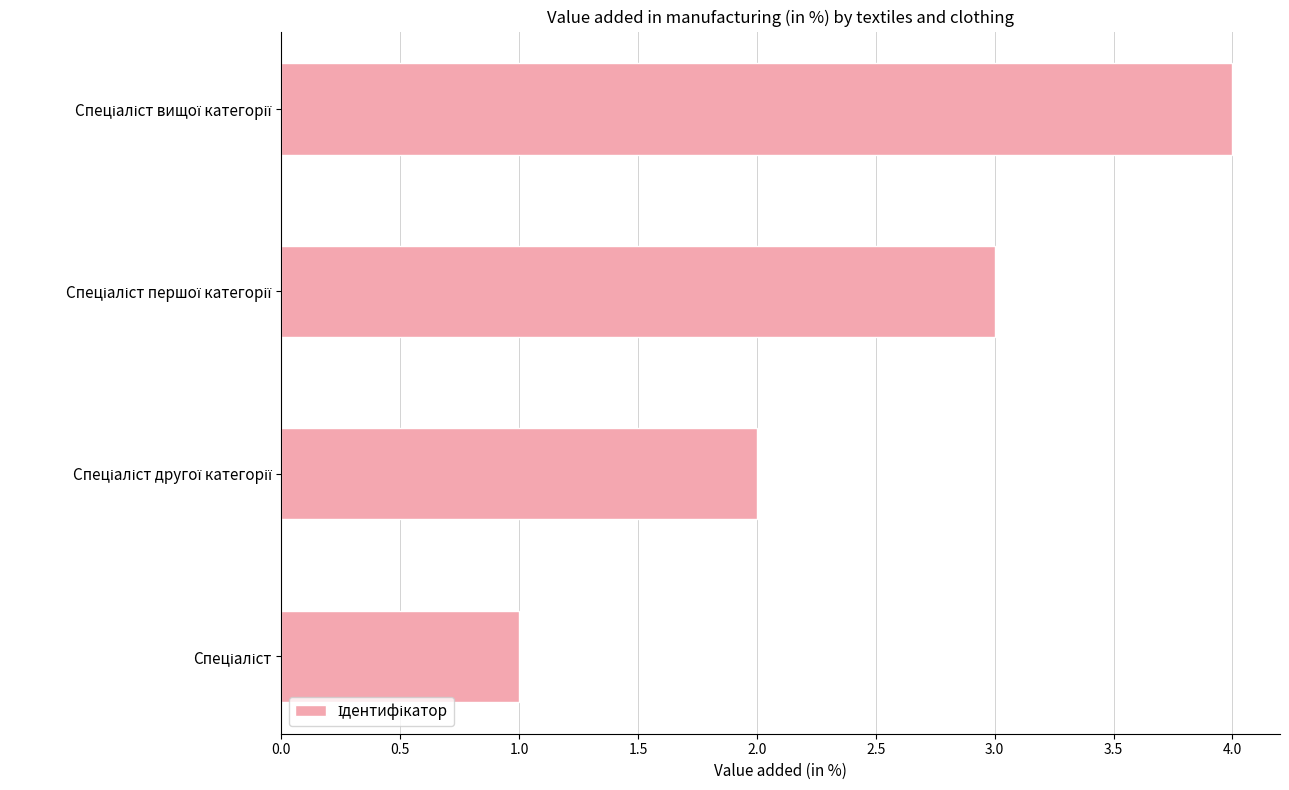

What is the greatest value displayed?

4